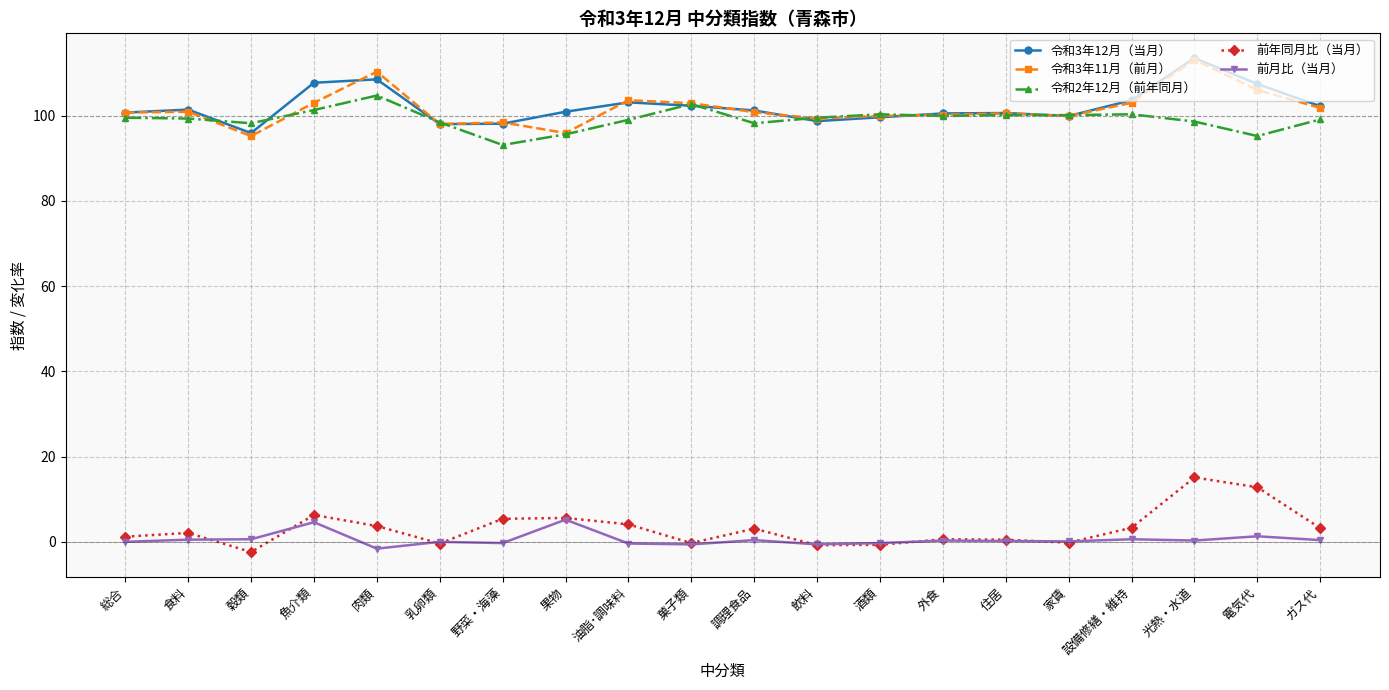

Which series has the widest spread of values?

令和3年11月（前月）